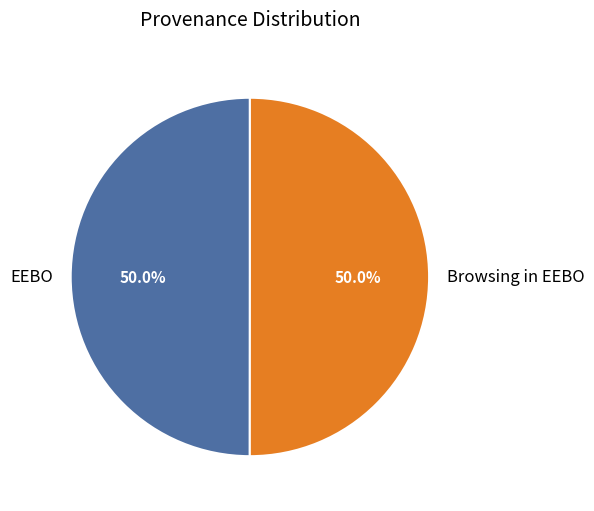

What percentage do Browsing in EEBO and EEBO together represent?

100.0%